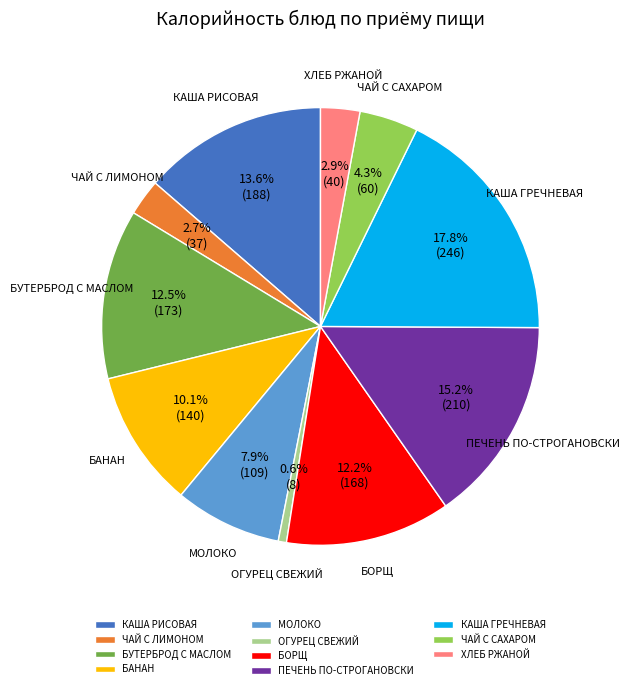

Count the number of slices in the pie.

11